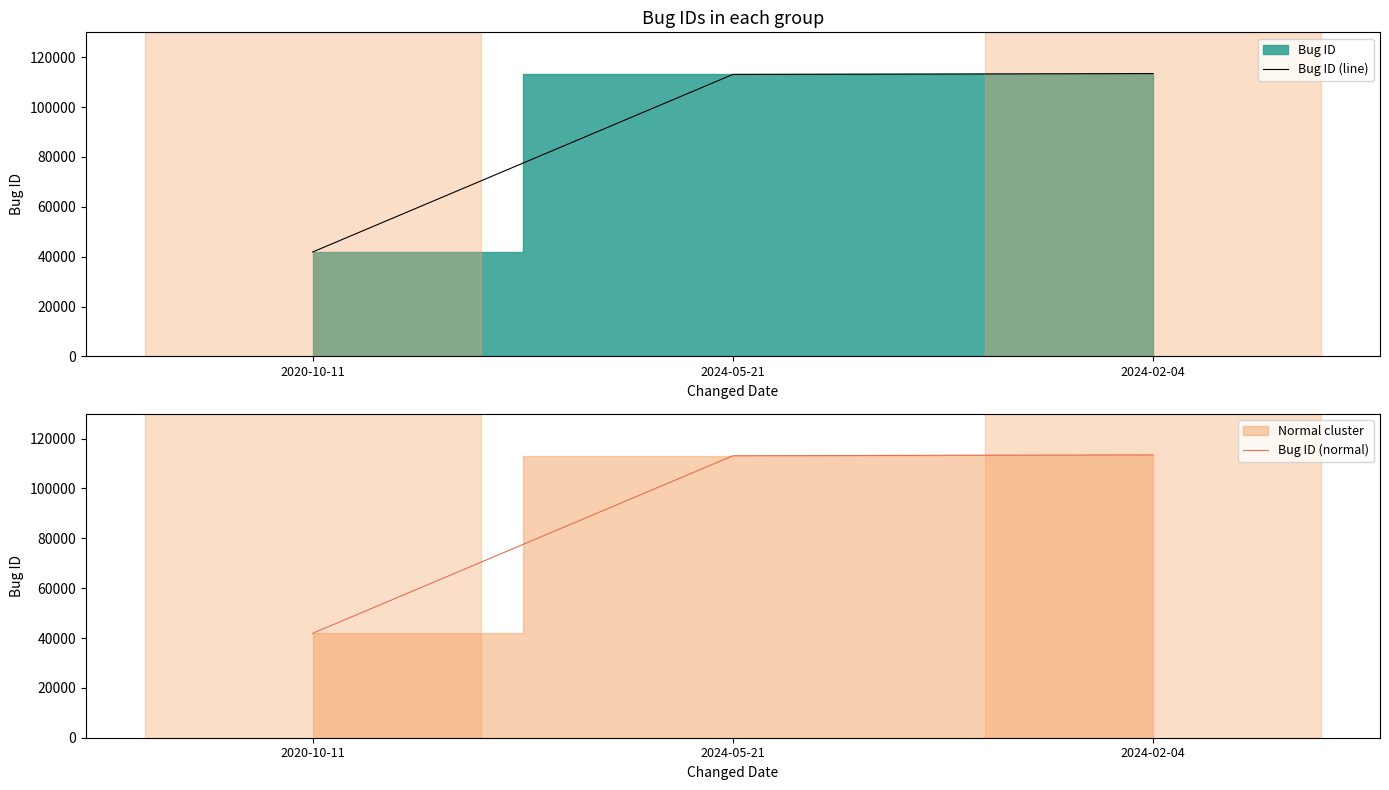

Which series has the largest total across all categories?

Bug ID (line)